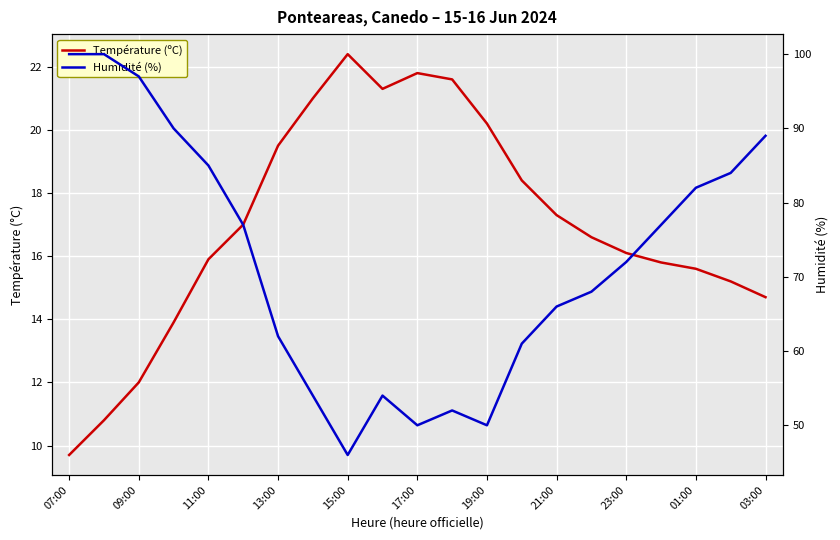

What is the value of the Humidité (%) point at the 2nd from the left?

100.0